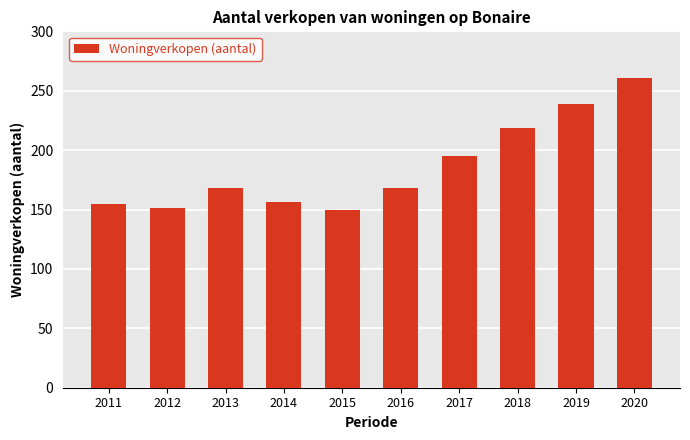

Is it true that the value at 2016 is 294?

False